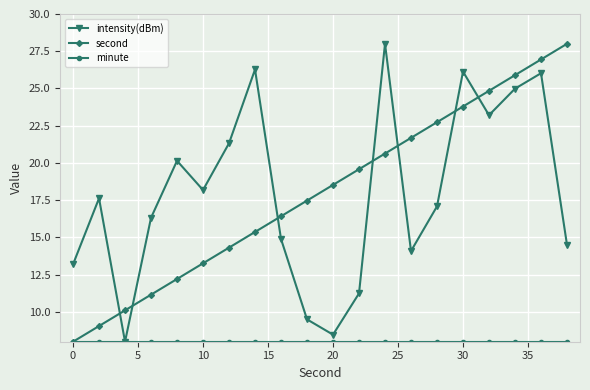

What is the maximum value shown in the chart?

28.0